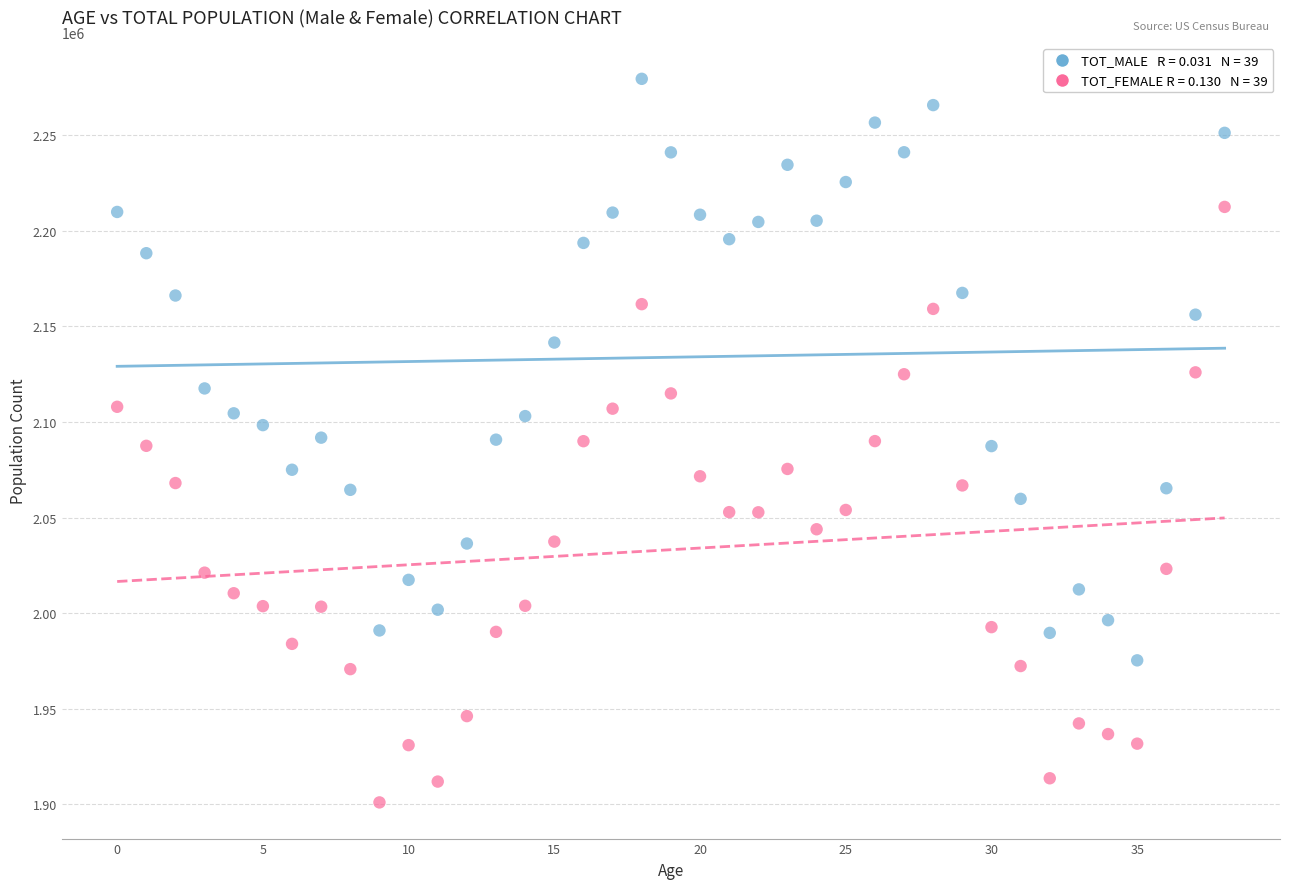

Across all data points, what is the range of Y values (max minus min)?

378782